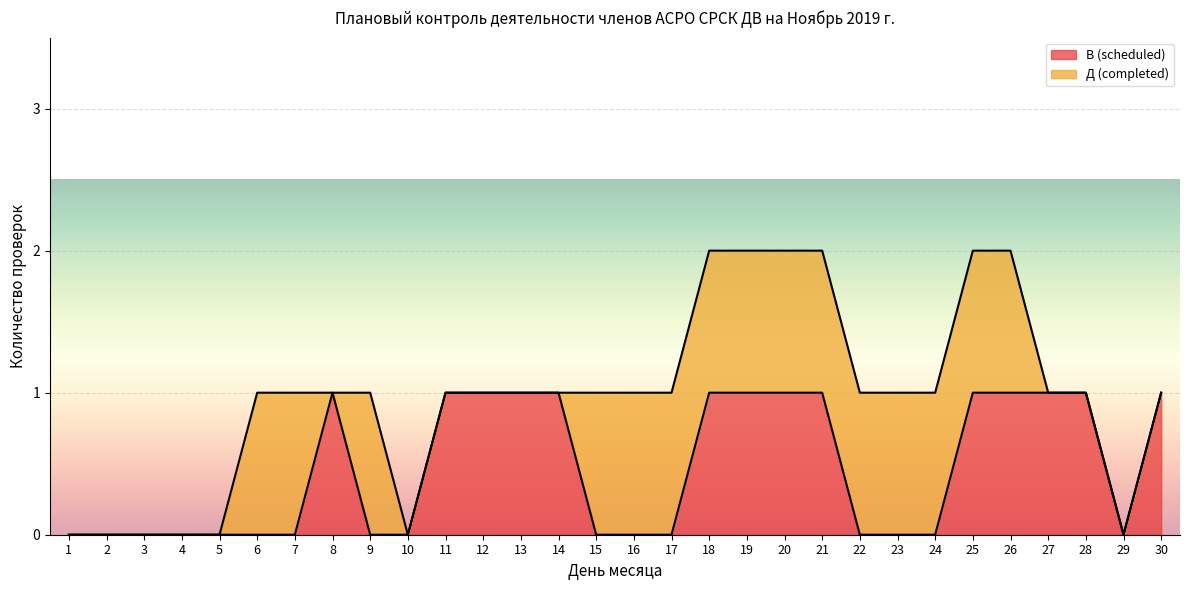

What is the maximum value shown in the chart?

1